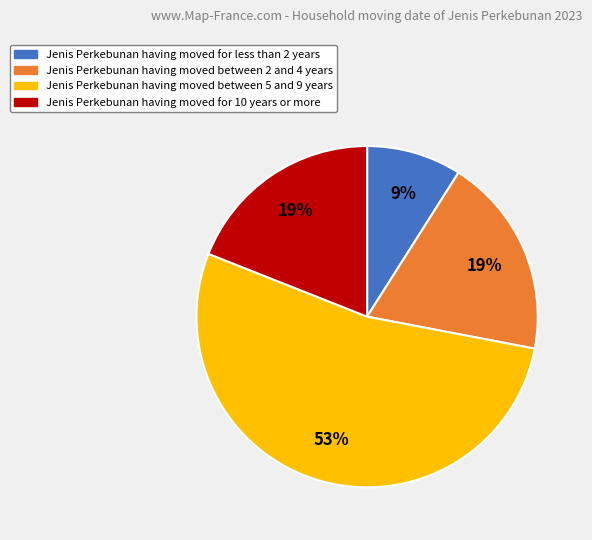

To the nearest percent, what is the difference between the largest and smallest slice percentages?

44%